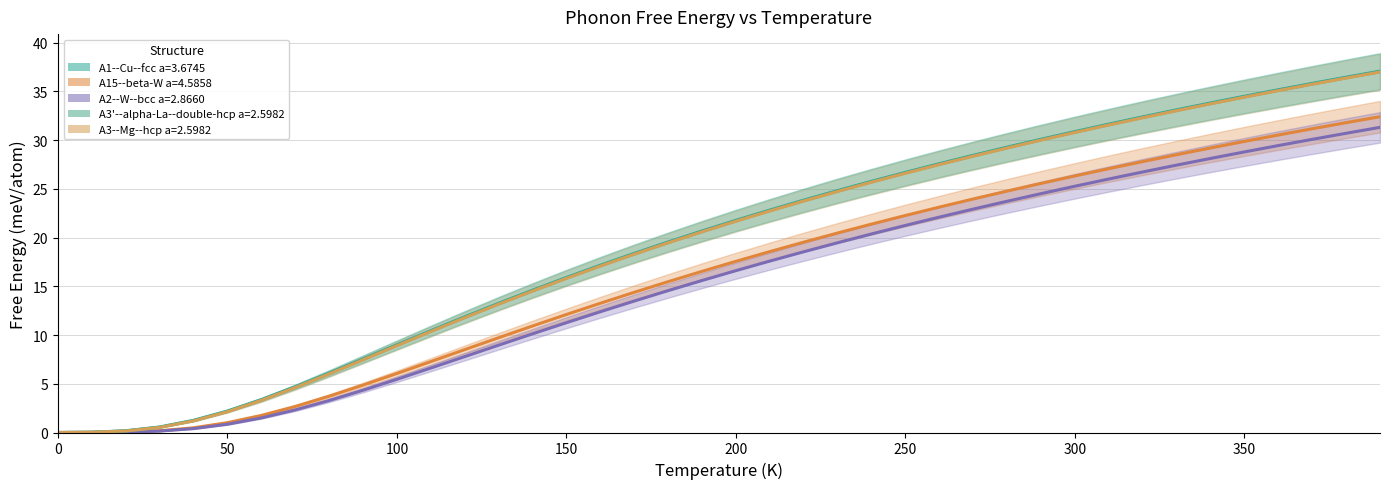

Which series has the largest range (max minus min)?

A1--Cu--fcc a=3.6745